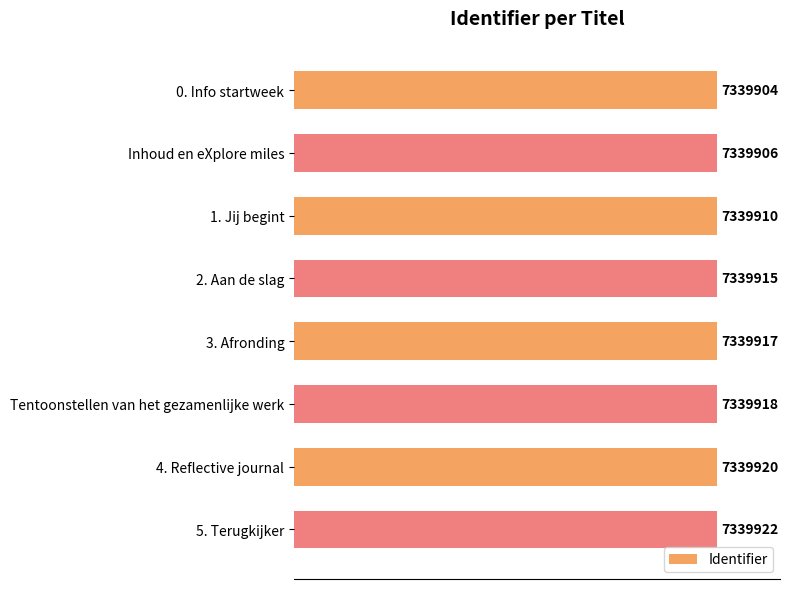

Does the chart contain any negative values?

No